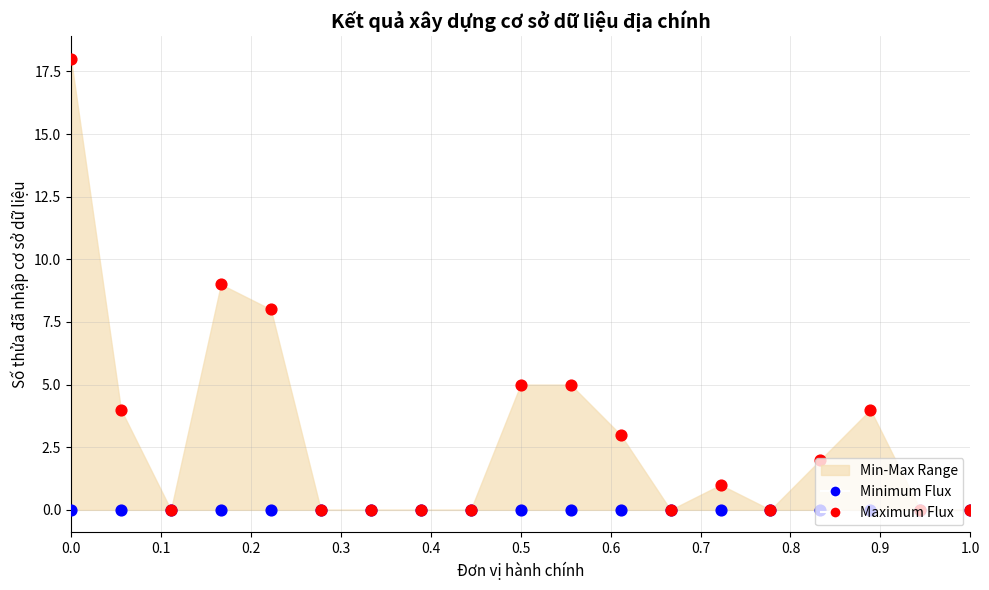

Which series has the widest spread of Y values?

Maximum Flux